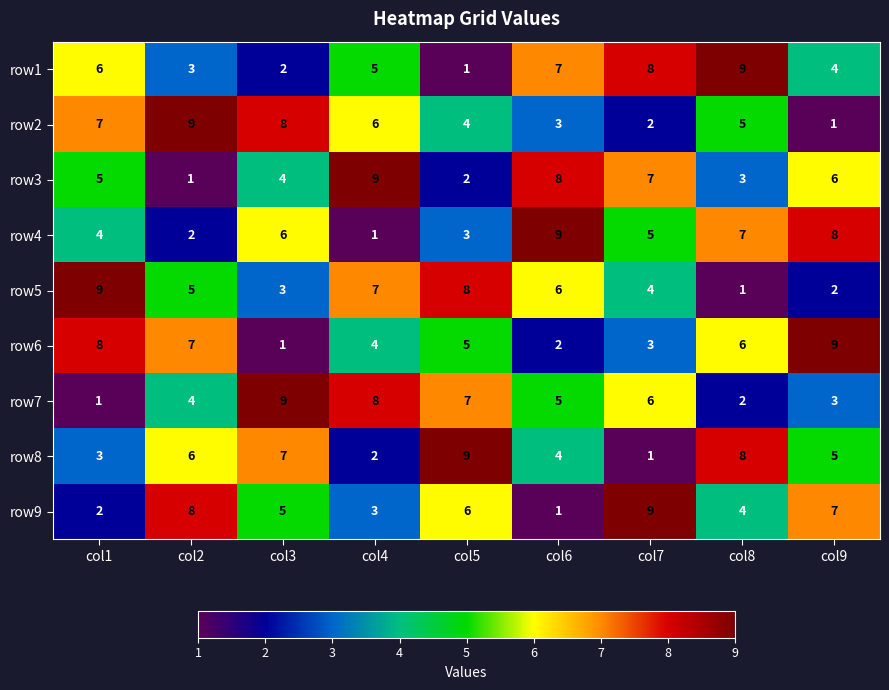

Rank the categories by row7 value from highest to lowest.

col3, col4, col5, col7, col6, col2, col9, col8, col1